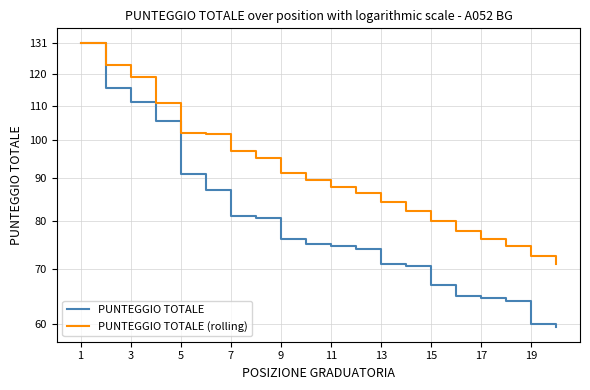

Between 11 and 5, which is larger?

5